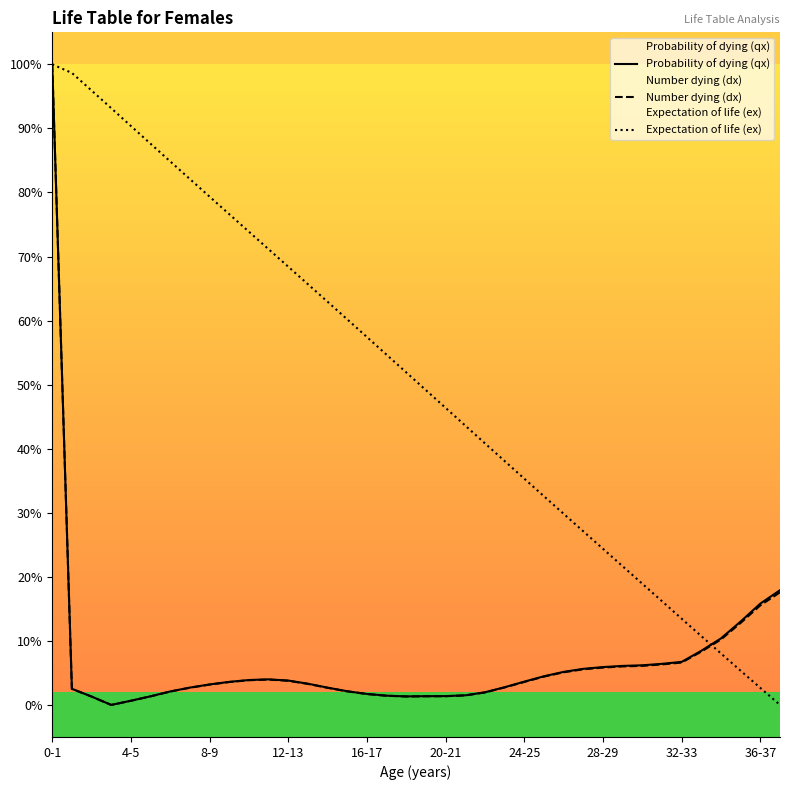

Does the chart have visible grid lines?

No